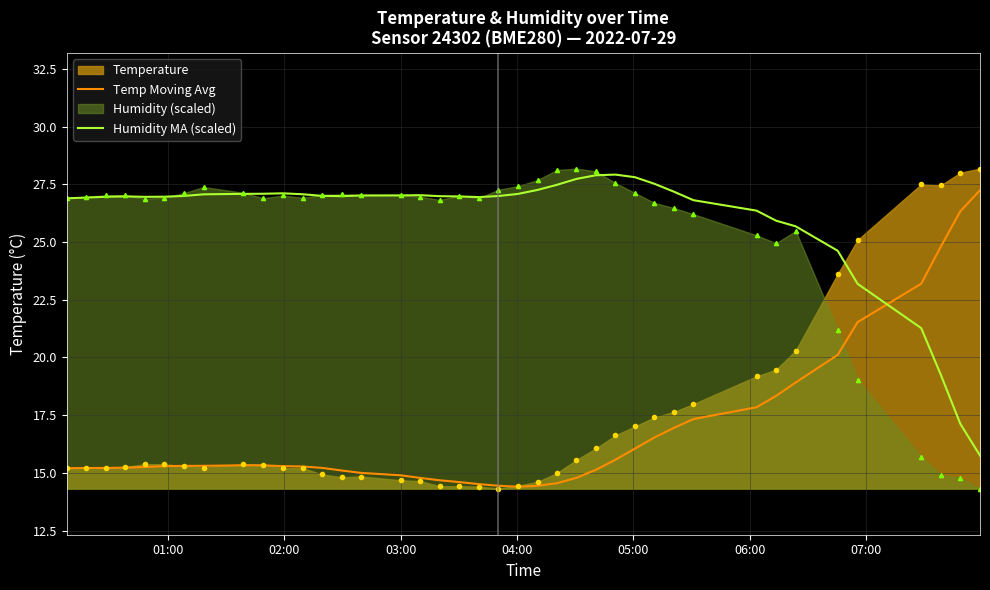

What is the lowest value of the Humidity (scaled) series?

14.3